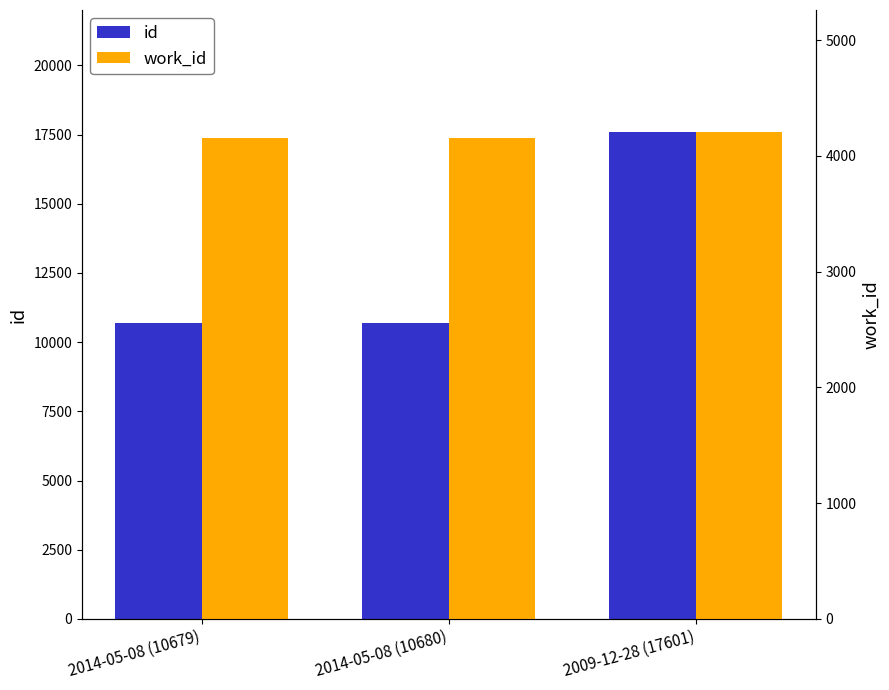

Which series changed the most between 2014-05-08 (10679) and 2009-12-28 (17601)?

id